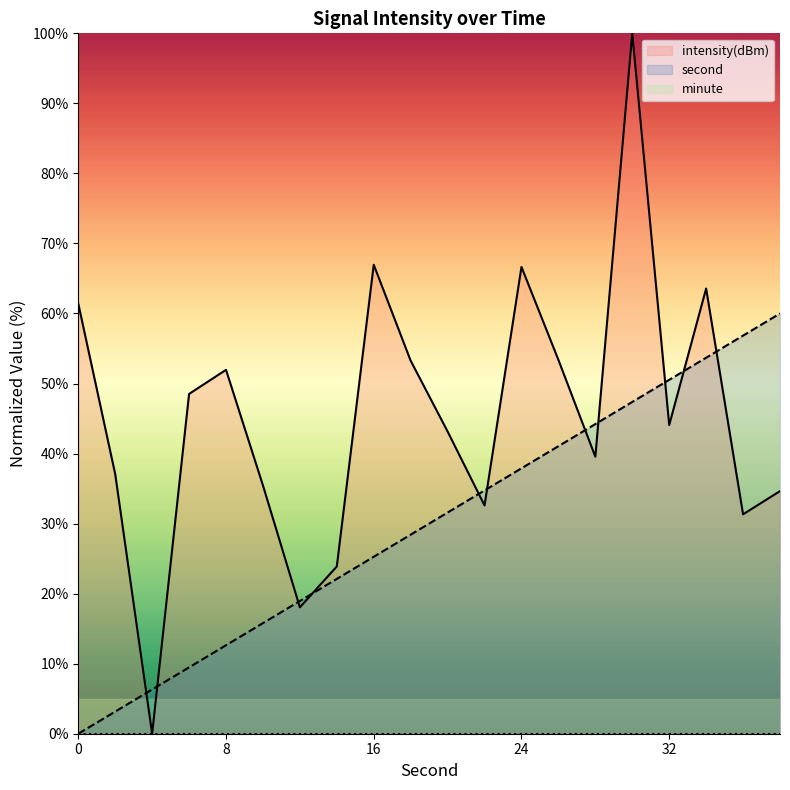

Which series has the largest total across all categories?

intensity(dBm)